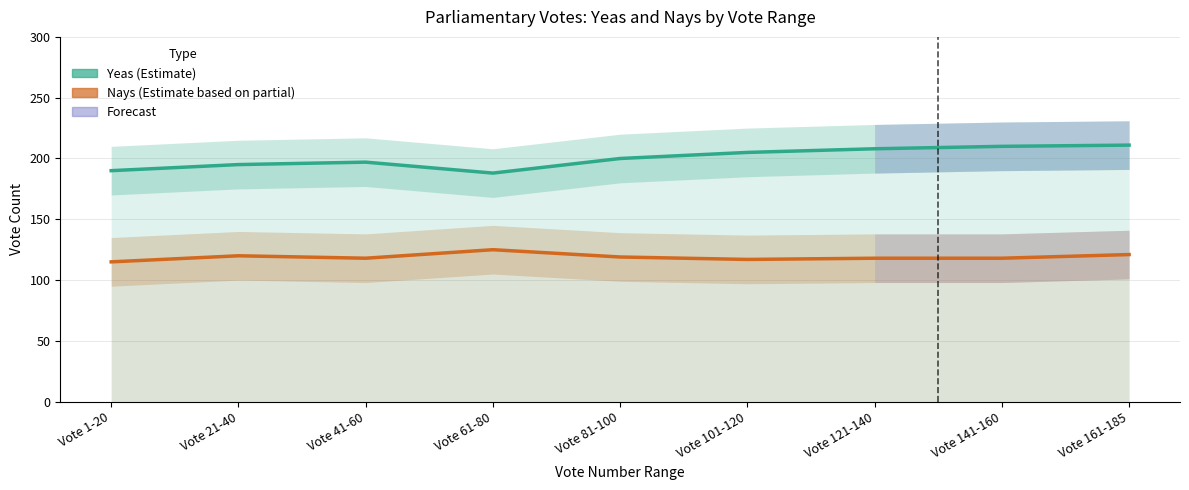

Count the number of data series in this chart.

2